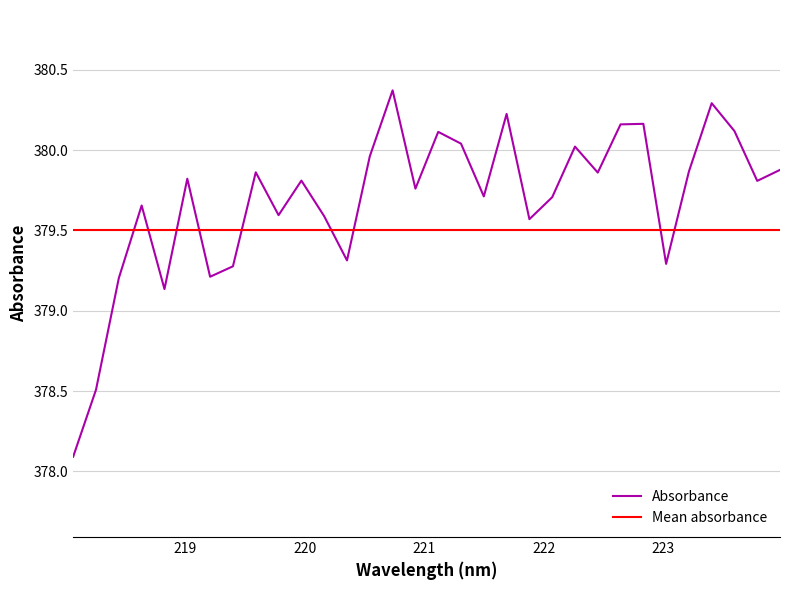

Approximately how many times larger is the value at 220.7354 compared to 218.8244?

1.0